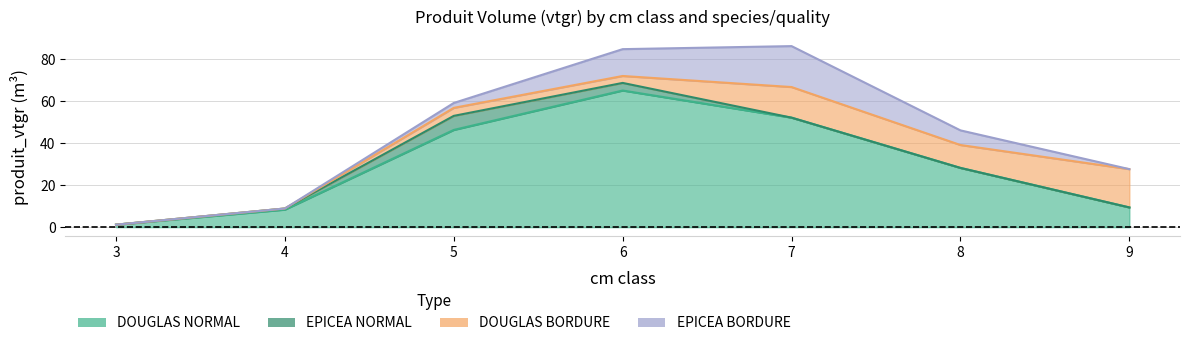

Which series has the largest total across all categories?

DOUGLAS_NORMAL